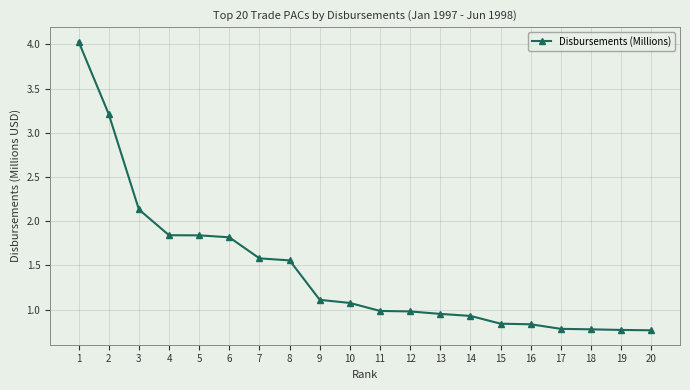

The value at 12 is 0.3. True or false?

False